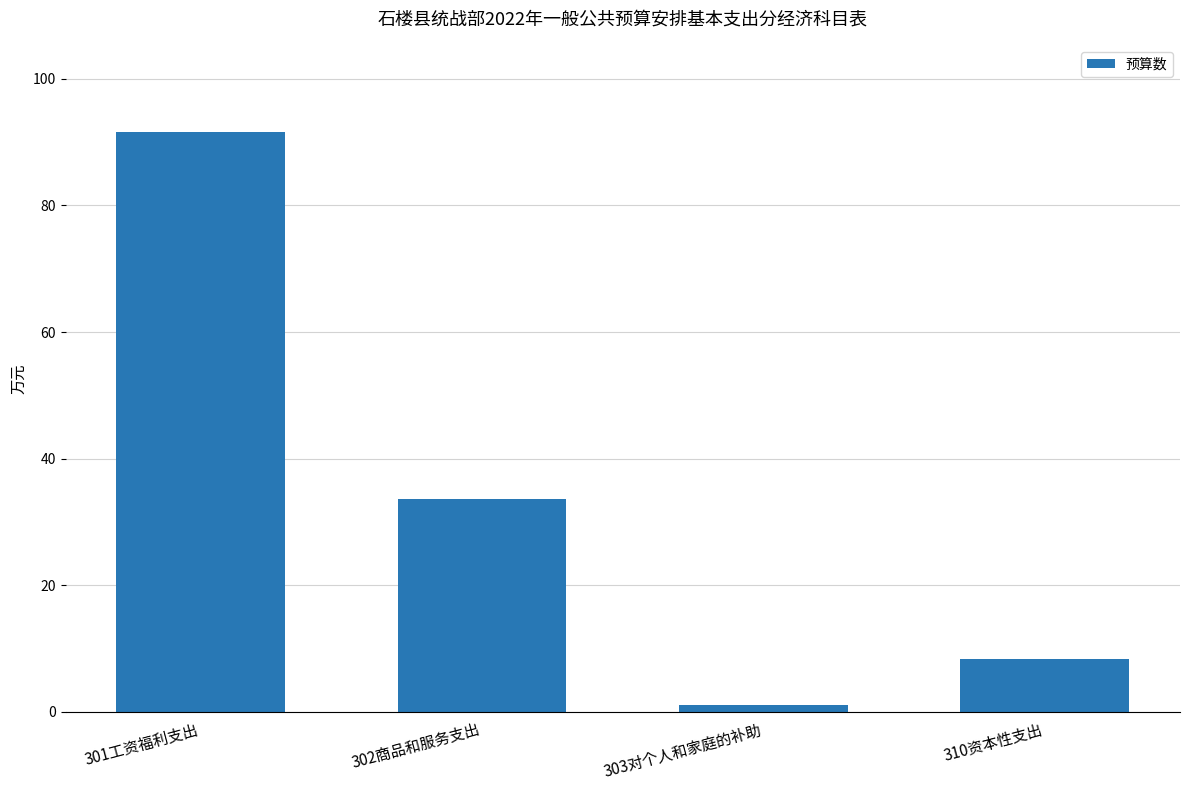

At which label does the data first exceed 33?

301工资福利支出